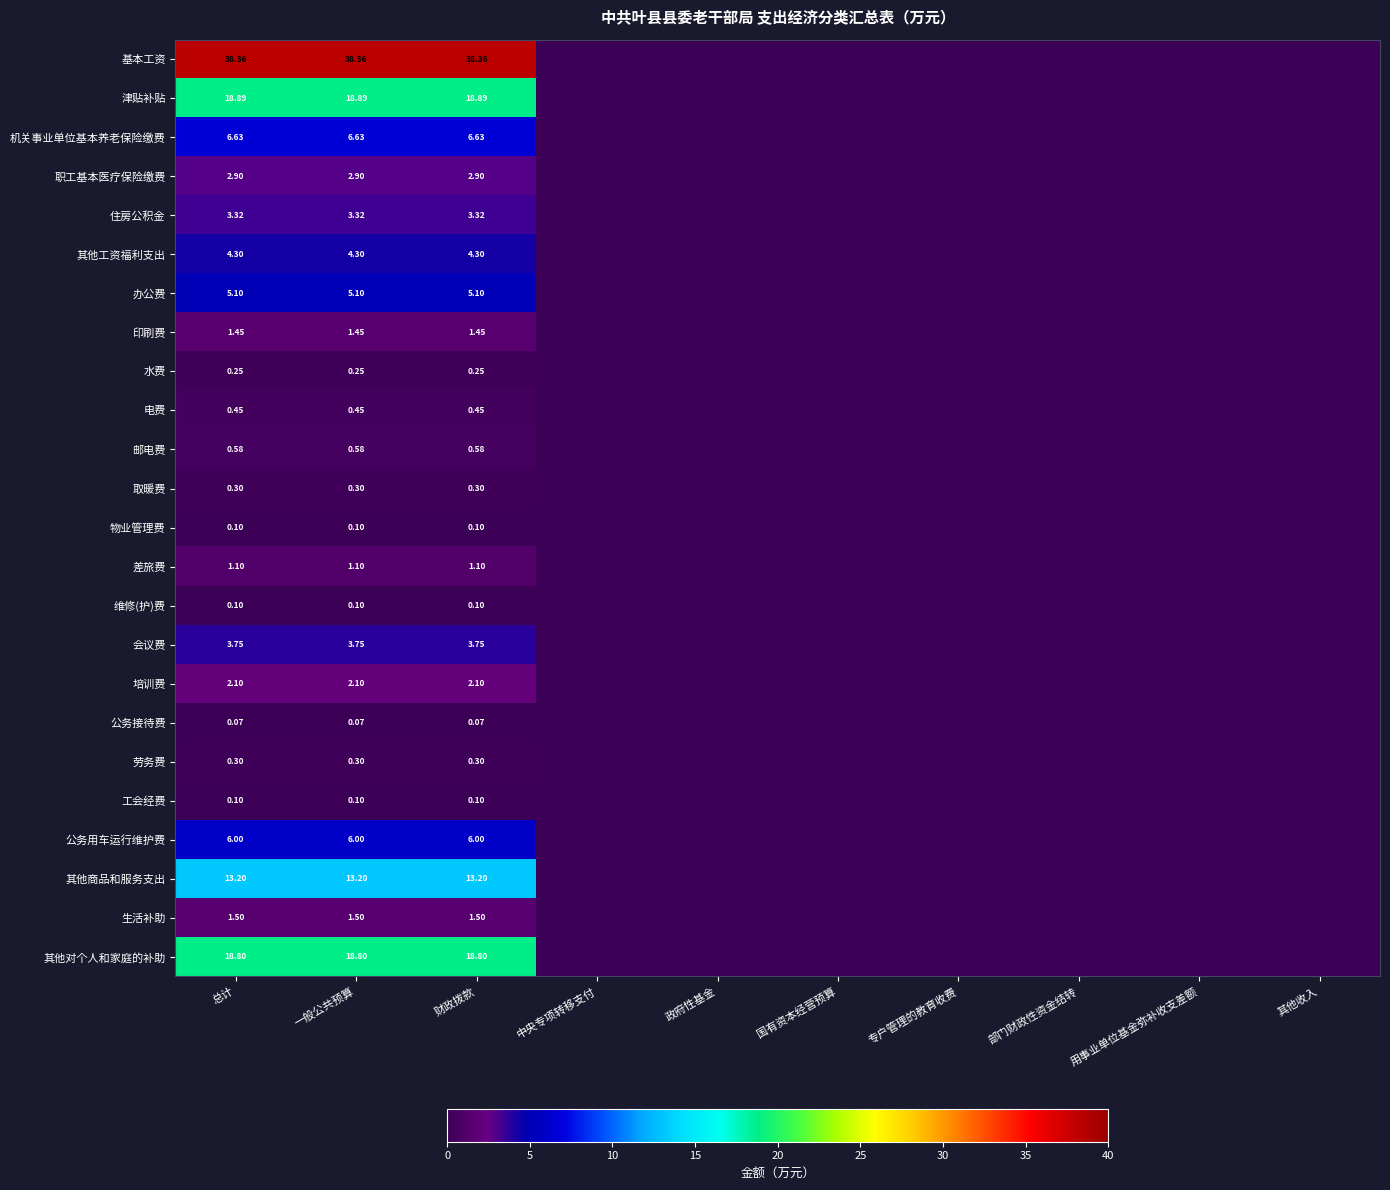

At which category does the chart reach its peak across all series?

总计